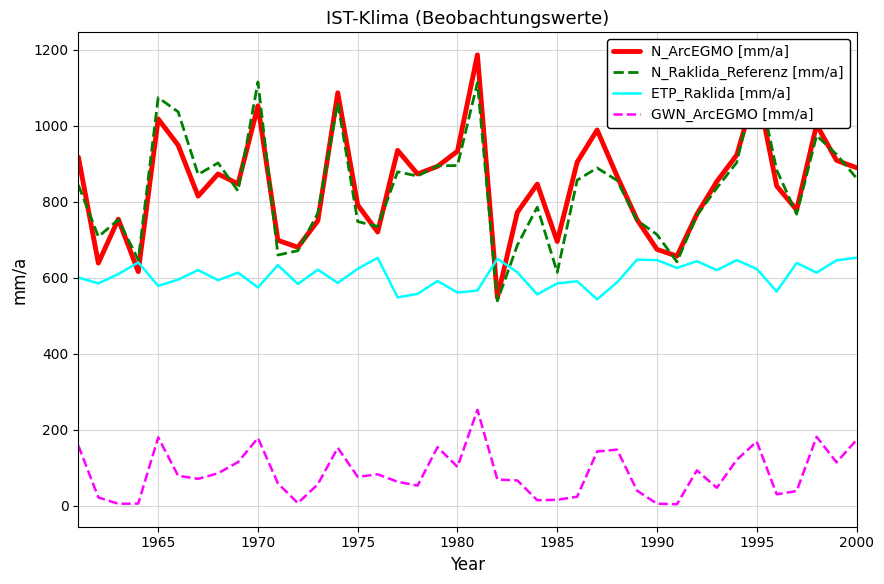

What is the difference between the maximum and minimum values in the ETP_Raklida [mm/a] series?

109.5